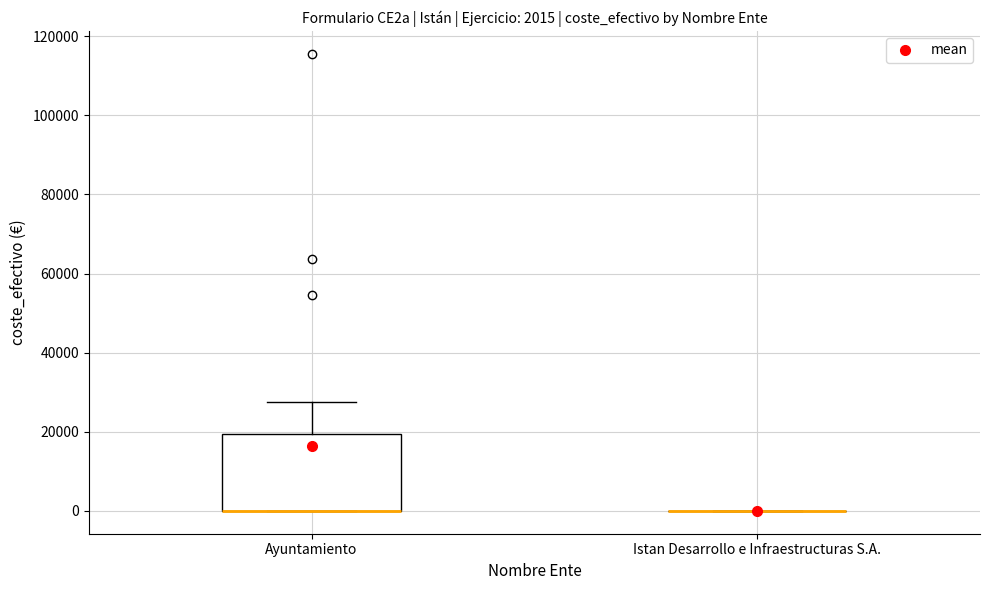

Which box is the tallest, from its lower edge to its upper edge?

Ayuntamiento